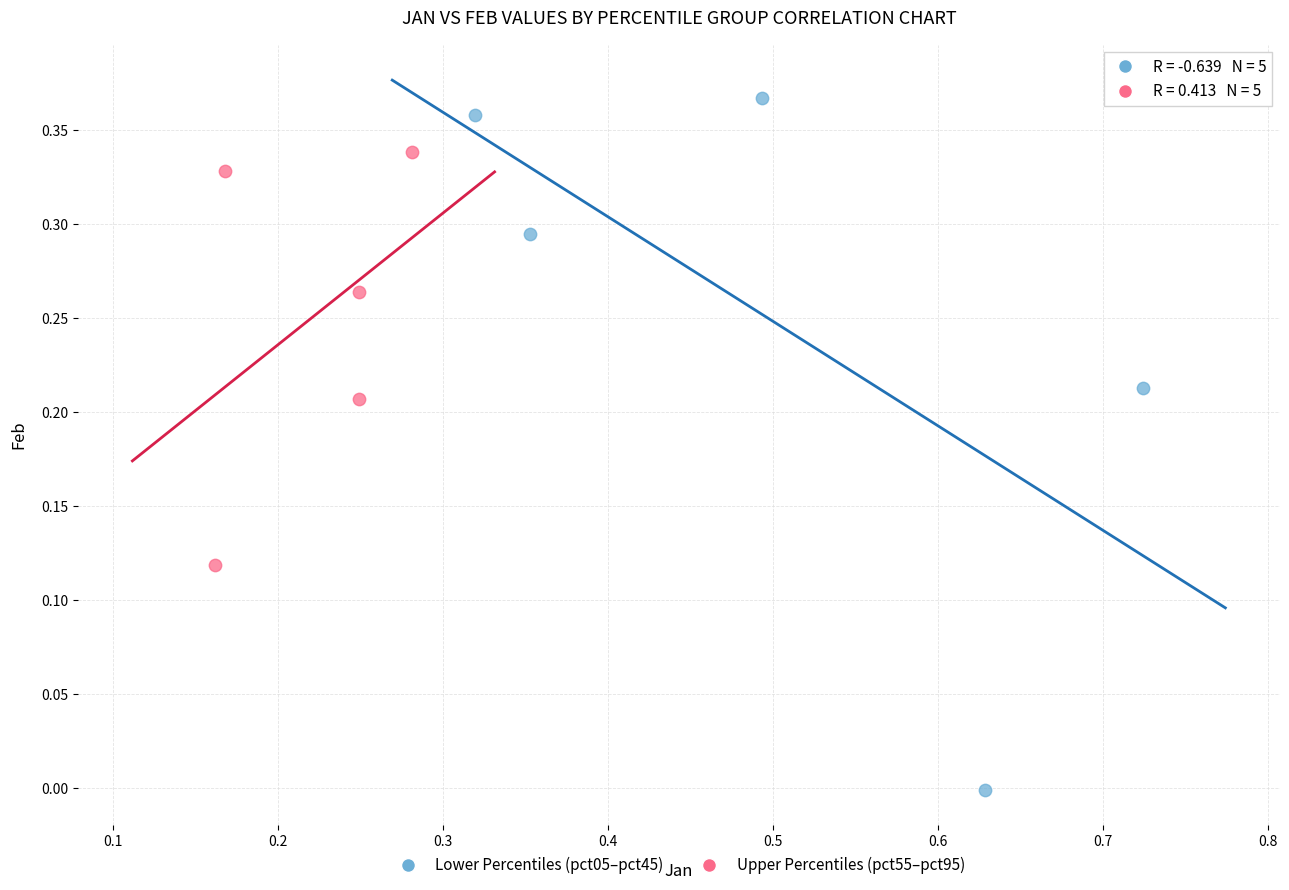

Which series has the largest Y range (max minus min)?

Lower Percentiles (pct05–pct45)